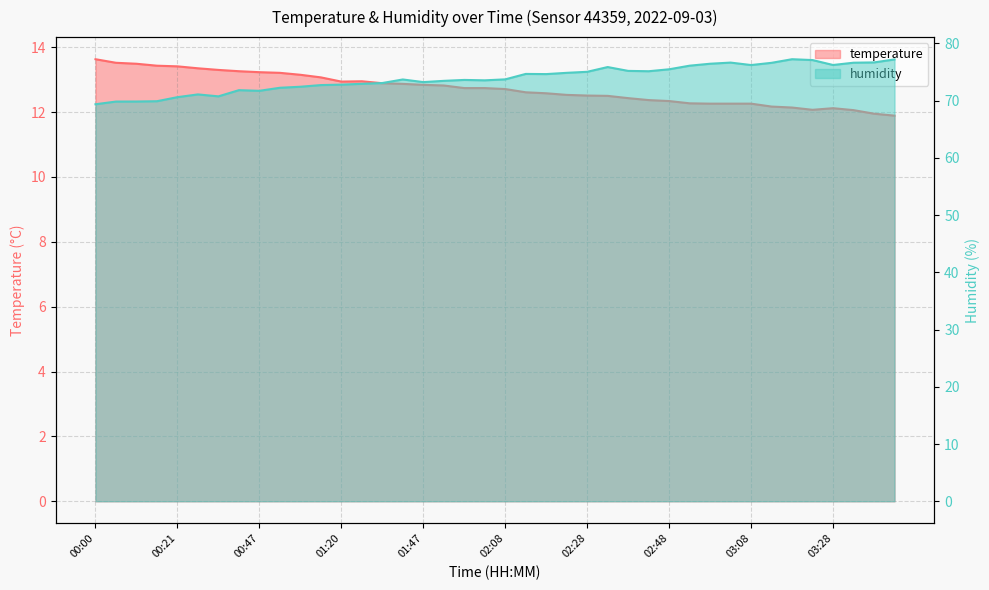

What is the label of the 4th point from the right?

03:28